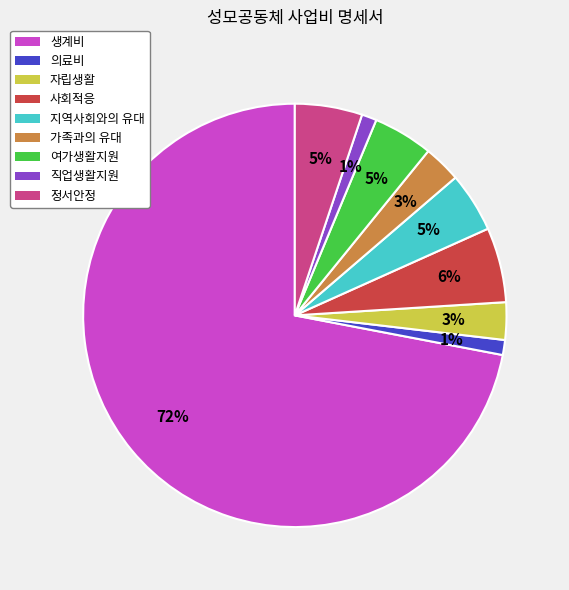

Which slice represents more than half of the pie?

생계비